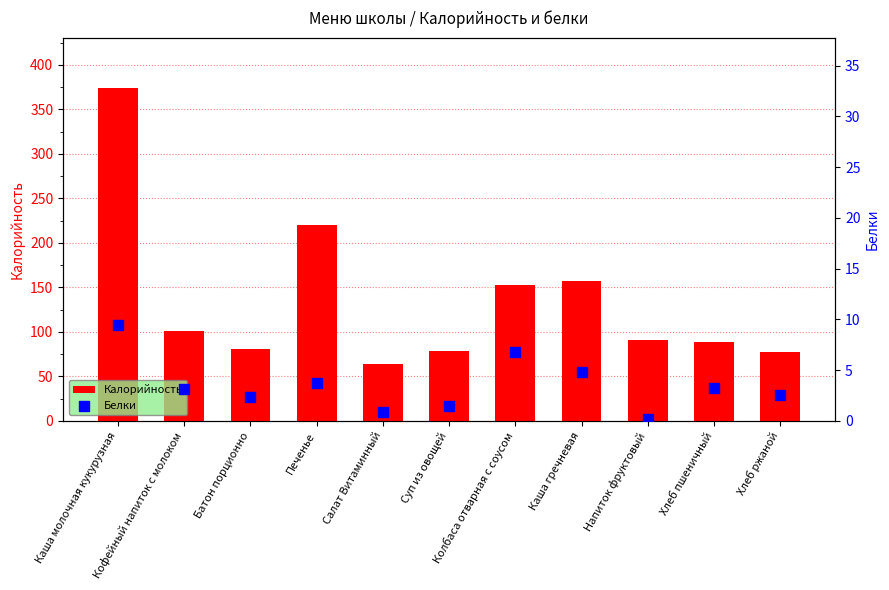

At which category is the sum across all series the highest?

Каша молочная кукурузная